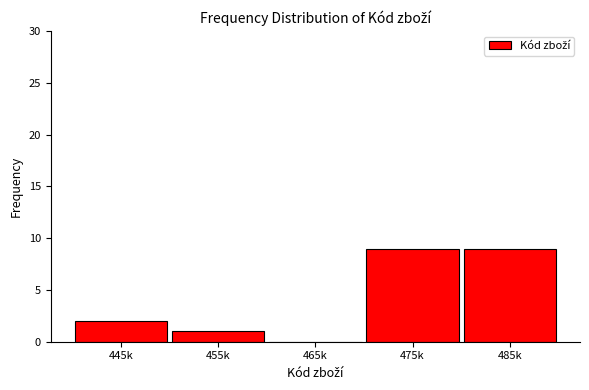

Reading left to right, transcribe all the data shown in this chart.

445k=2	455k=1	465k=0	475k=9	485k=9